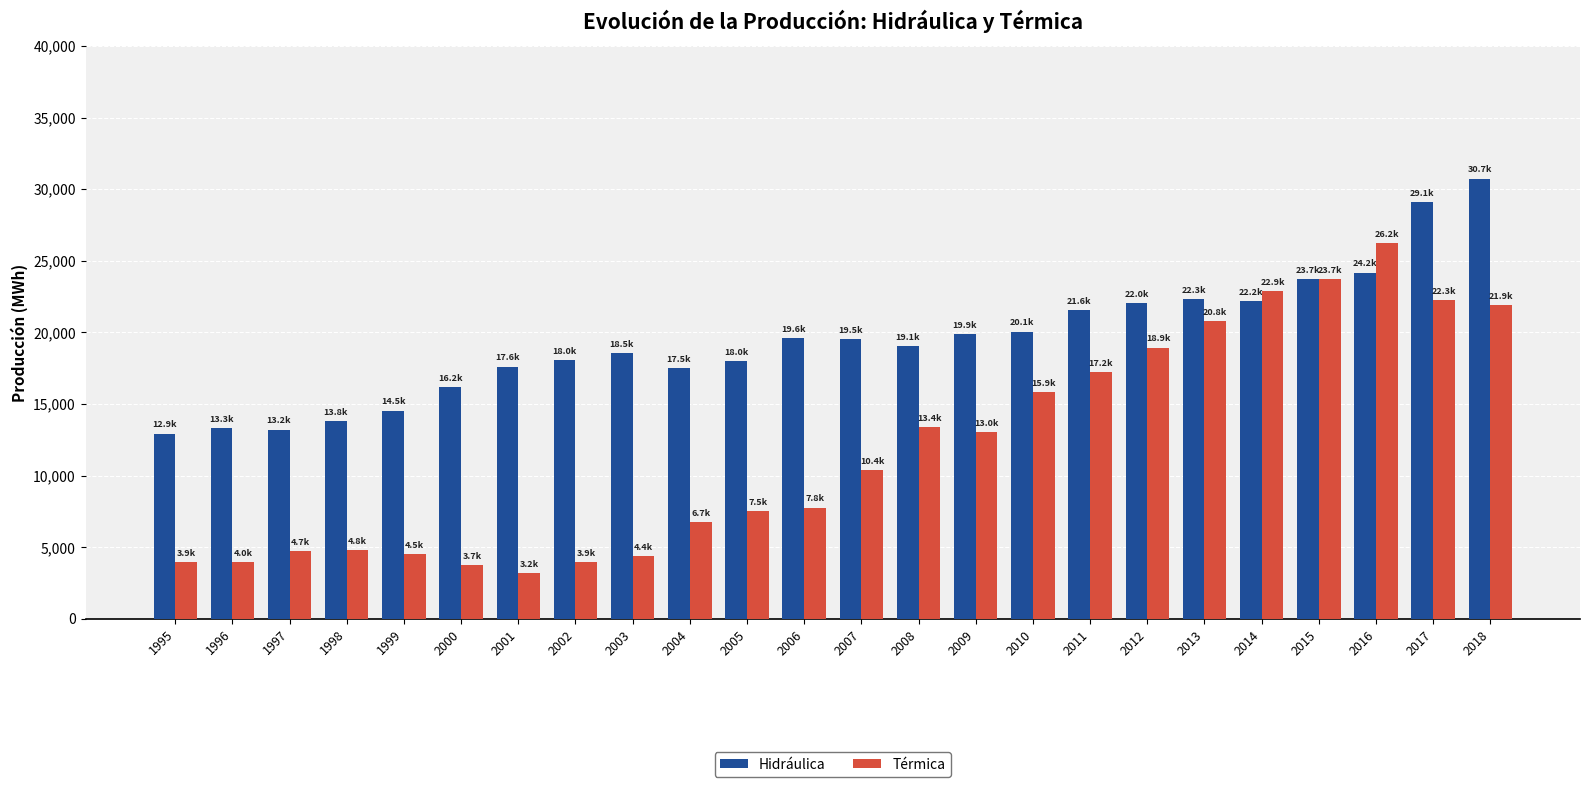

What is the smallest value displayed?

3169.7